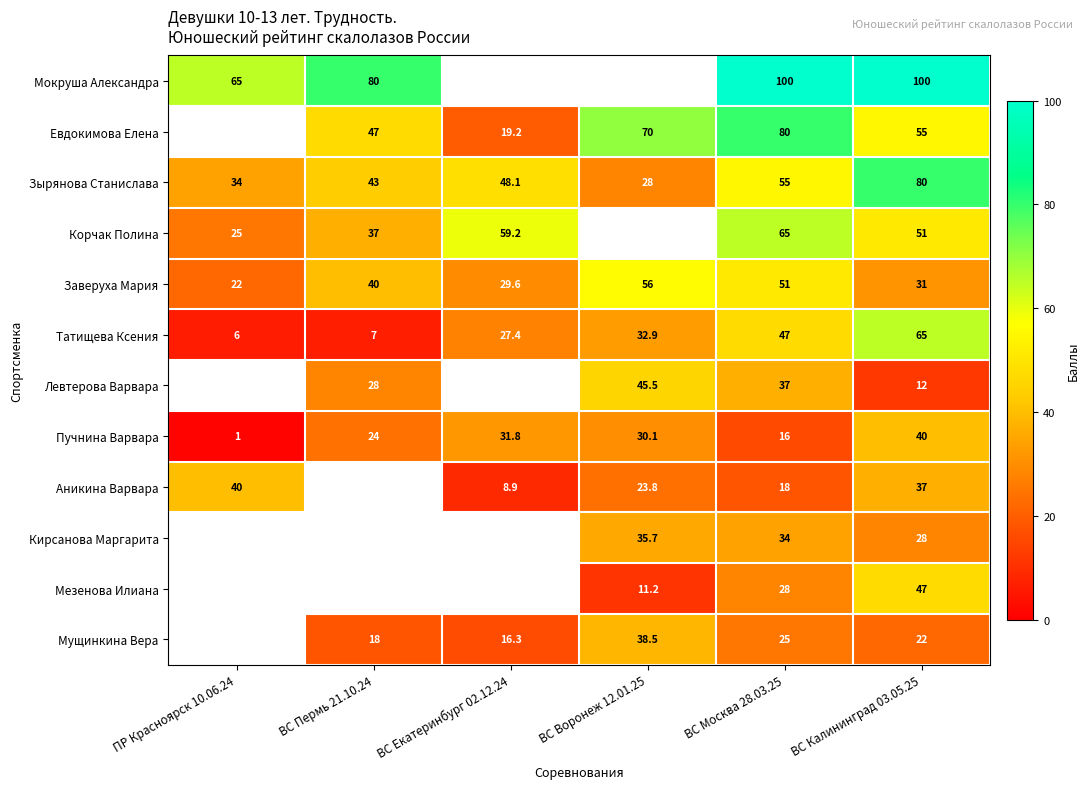

At which category is the sum across all series the highest?

ВС Калининград 03.05.25